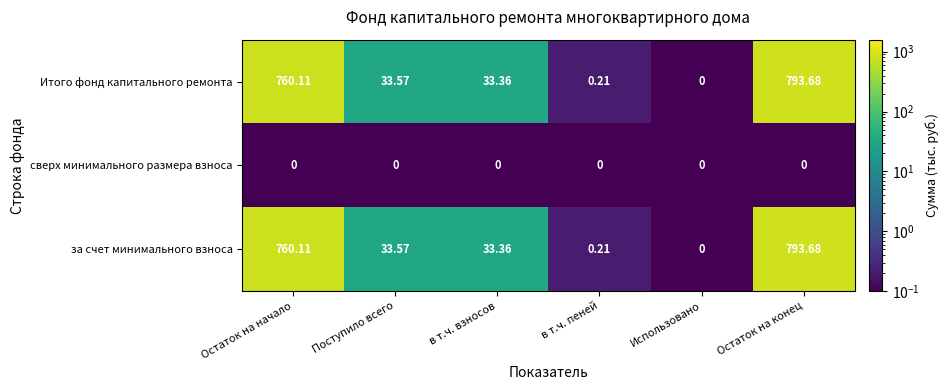

At which label does за счет минимального взноса first exceed 33?

Остаток на начало